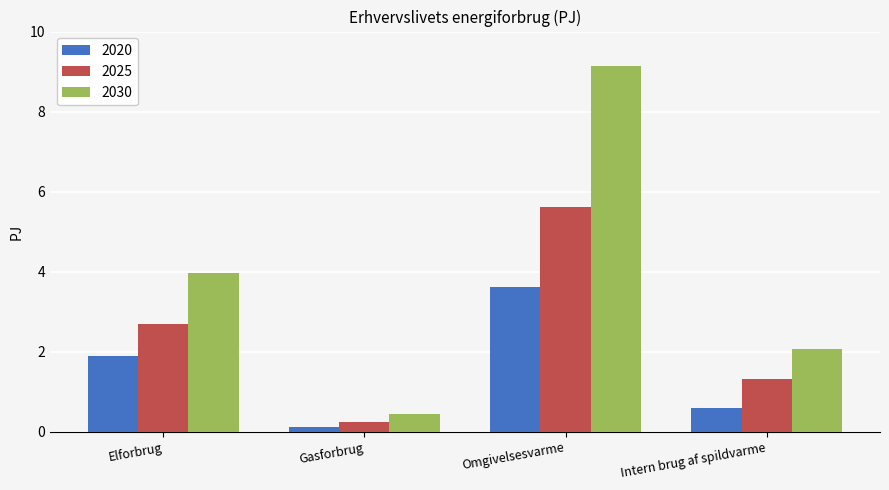

Which series has the widest spread of values?

2030